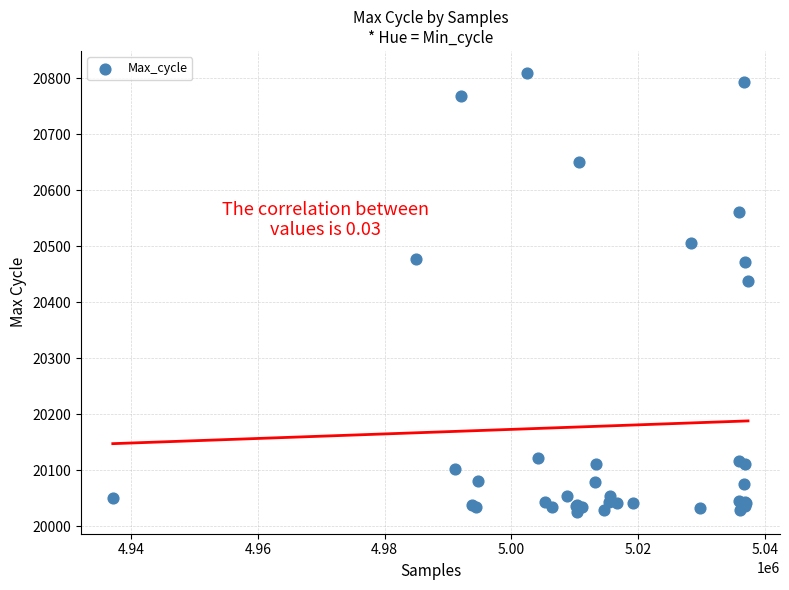

What Y value in the scatter plot is closest to 20418?

20439